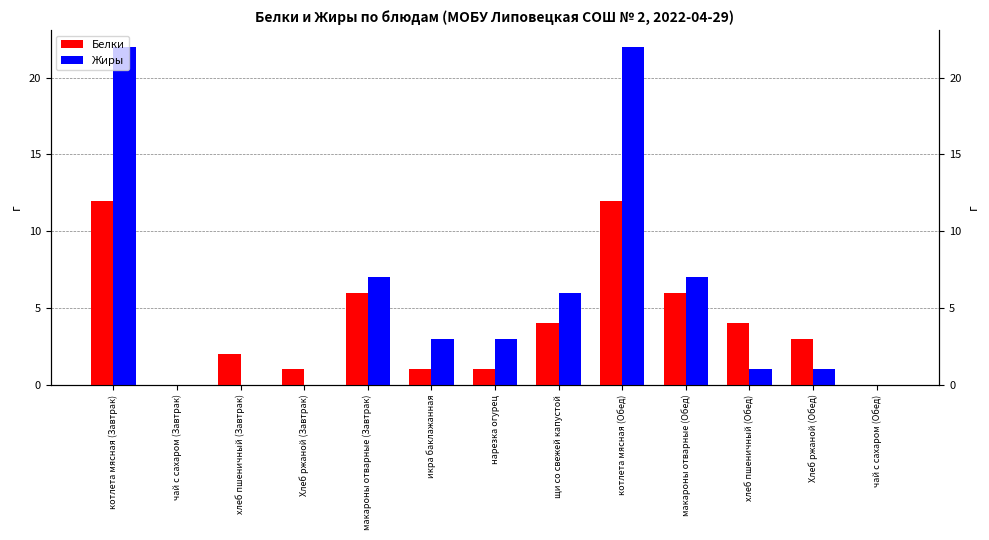

Which label corresponds to the largest value in the chart?

котлета мясная (Завтрак)